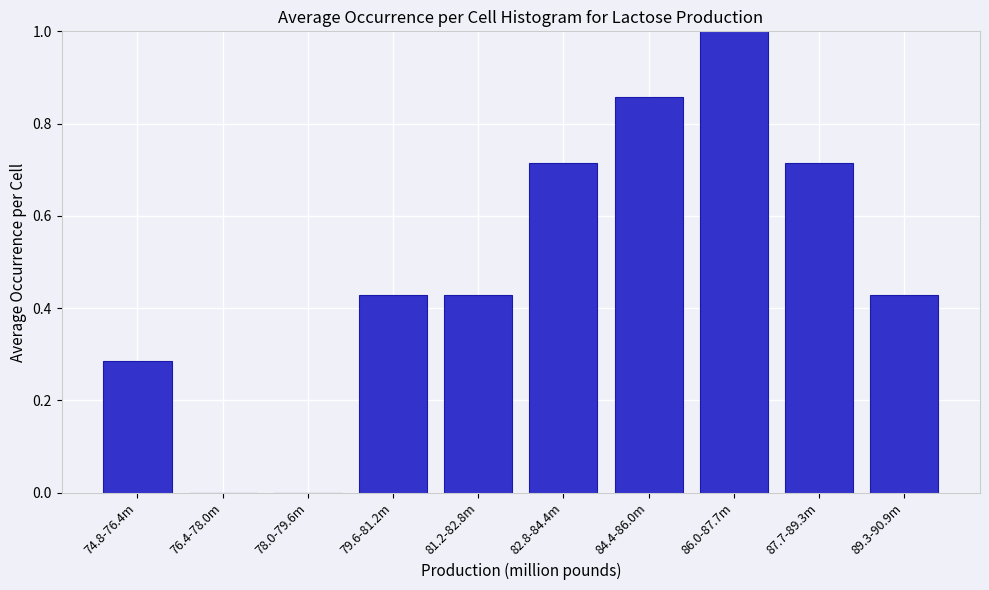

What is the sum of the values at 87.7-89.3m and 79.6-81.2m?

1.1